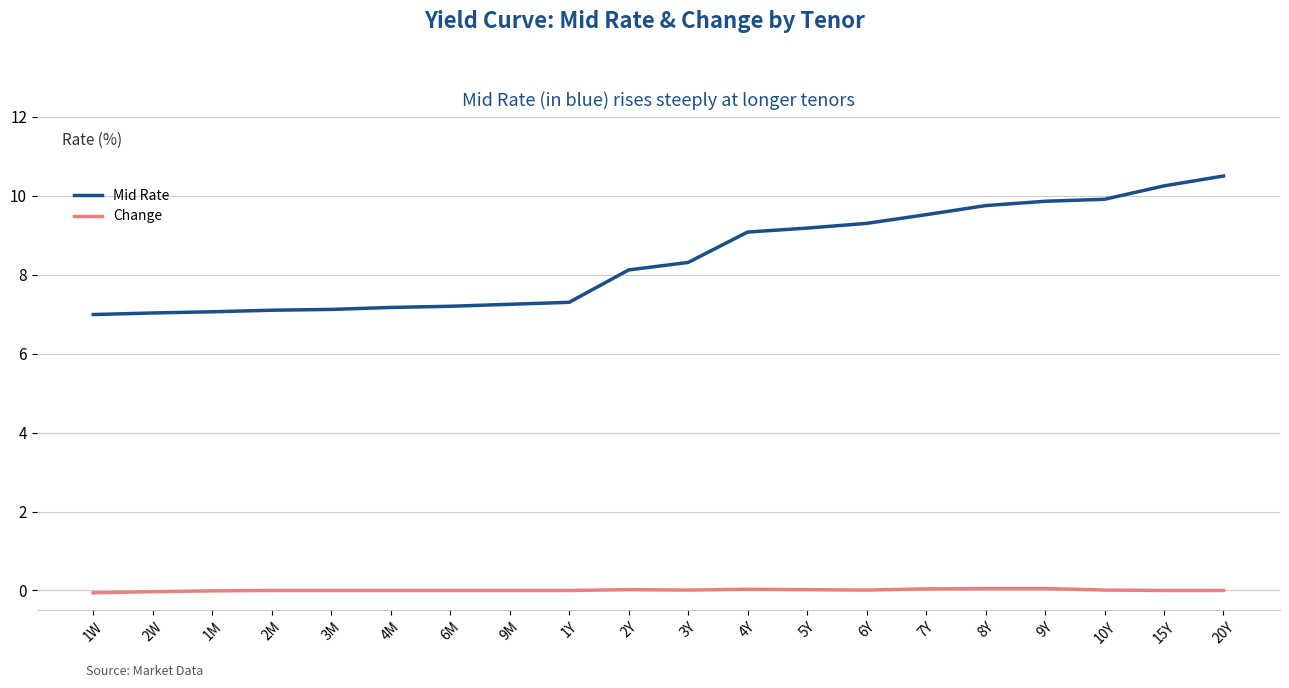

True or false: Change has a value of 0.0 at 20Y.

True